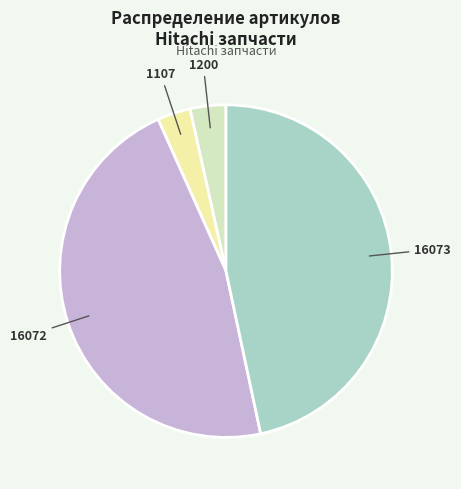

Does any single category account for the majority?

No